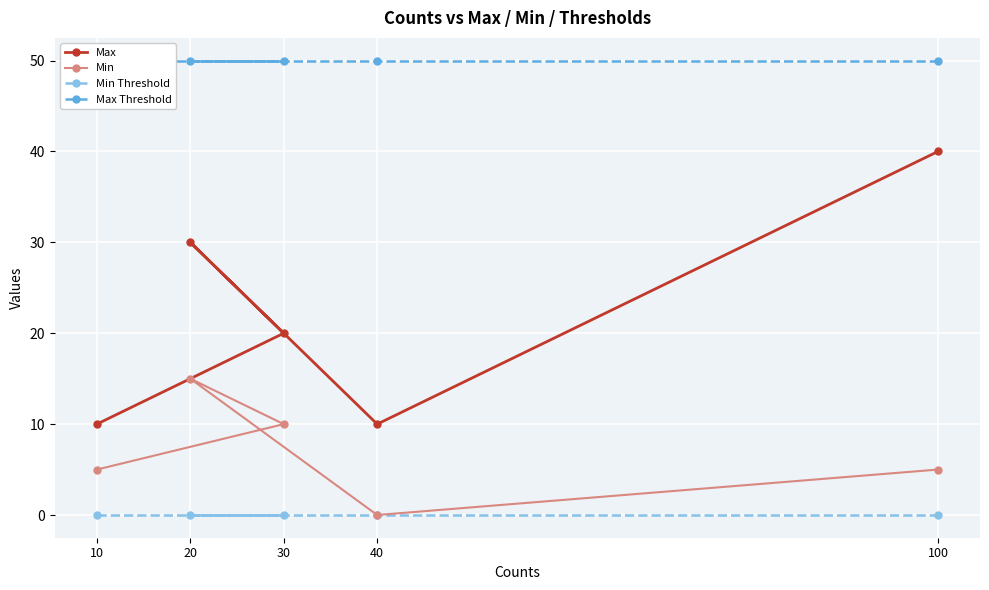

What is the approximate value of Max Threshold at 10?

50